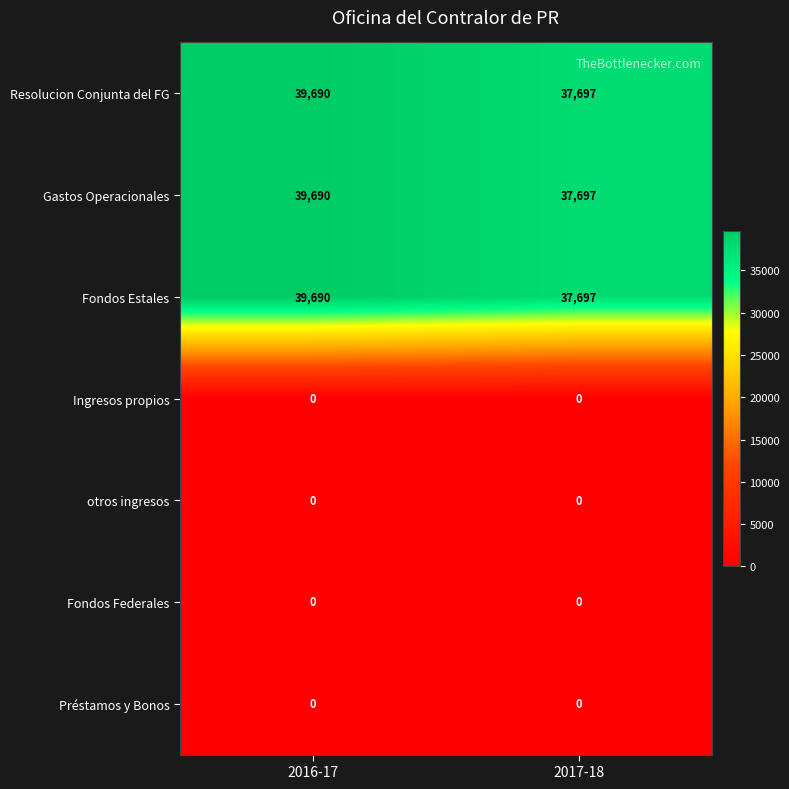

Reading left to right, list all the values displayed in this chart.

Resolucion Conjunta del FG: 39690	37697
Gastos Operacionales: 39690	37697
Fondos Estales: 39690	37697
Ingresos propios: 0	0
otros ingresos: 0	0
Fondos Federales: 0	0
Préstamos y Bonos: 0	0